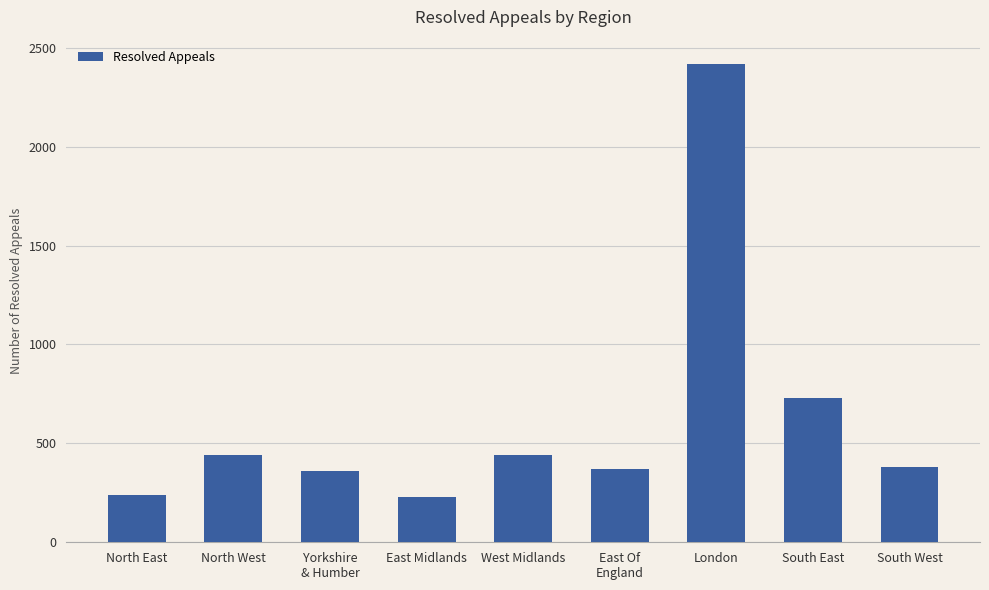

What is the sum of all values?

5610